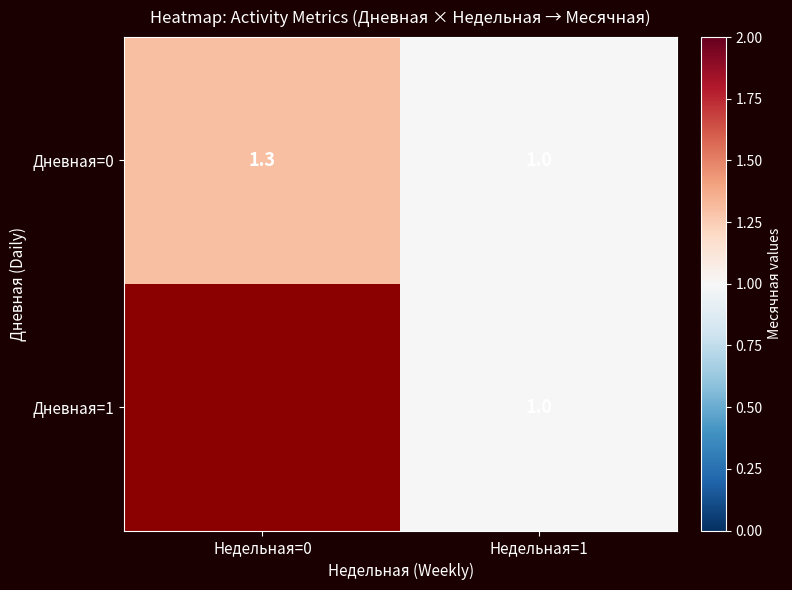

True or false: Дневная=0 has a value of 1.0 at Недельная=1.

True